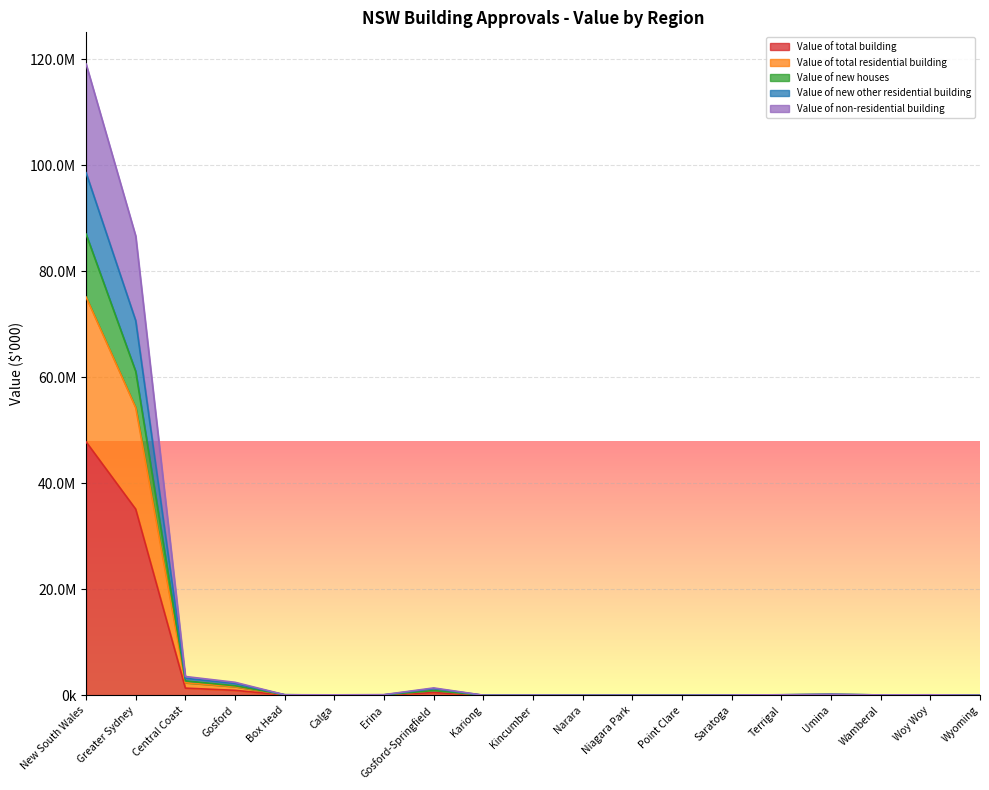

What position from the right is Umina?

4